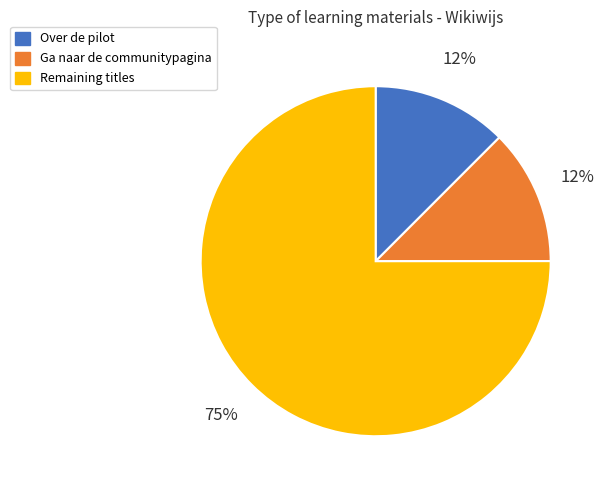

Is it true that Remaining titles is 75% of the pie?

True